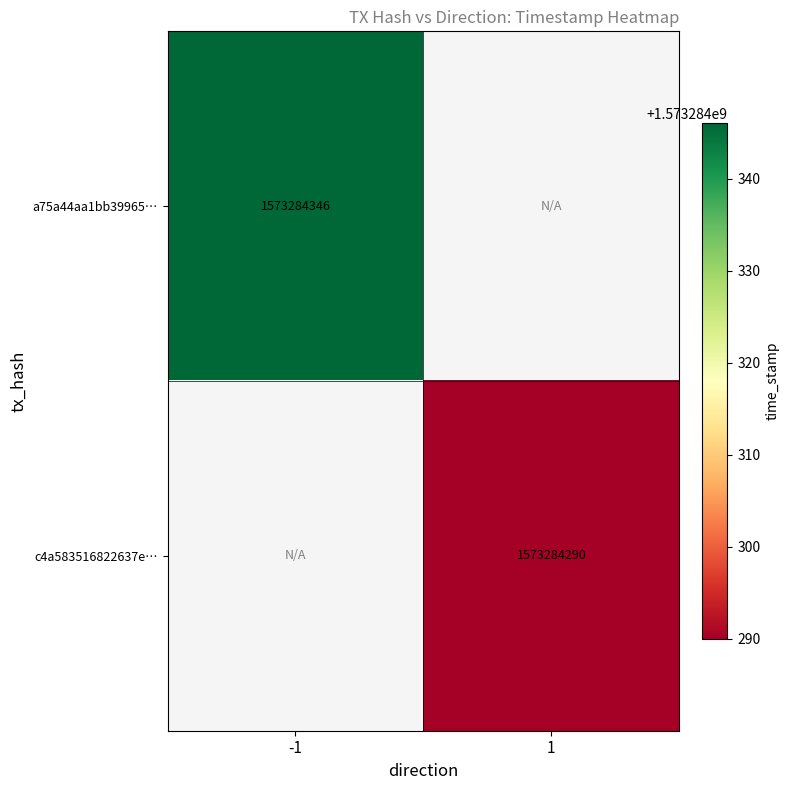

What is the highest value of the a75a44aa1bb3996508431152694a67b5c678dff series?

1573284346